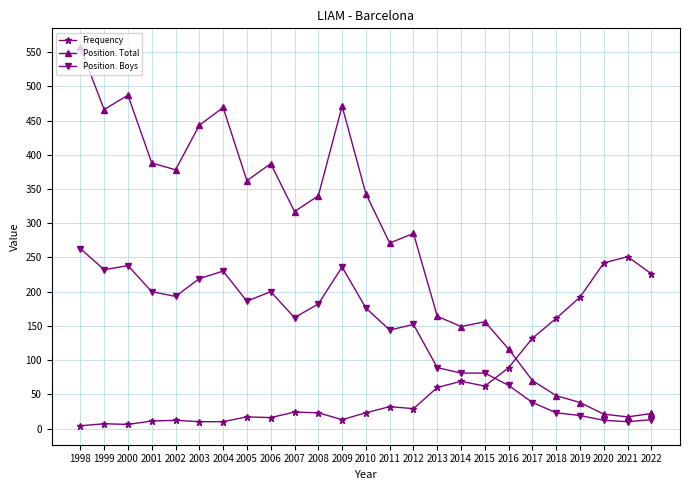

After their last crossing, which series has the higher values: Position. Boys or Frequency?

Frequency